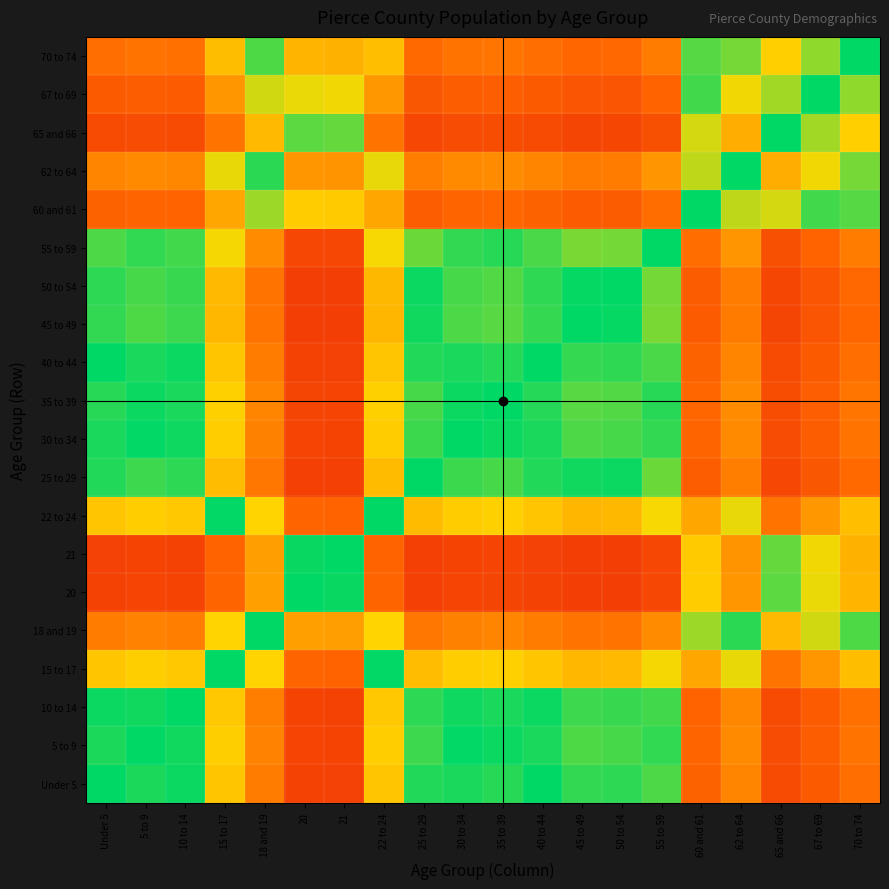

What is the smallest value displayed?

0.2